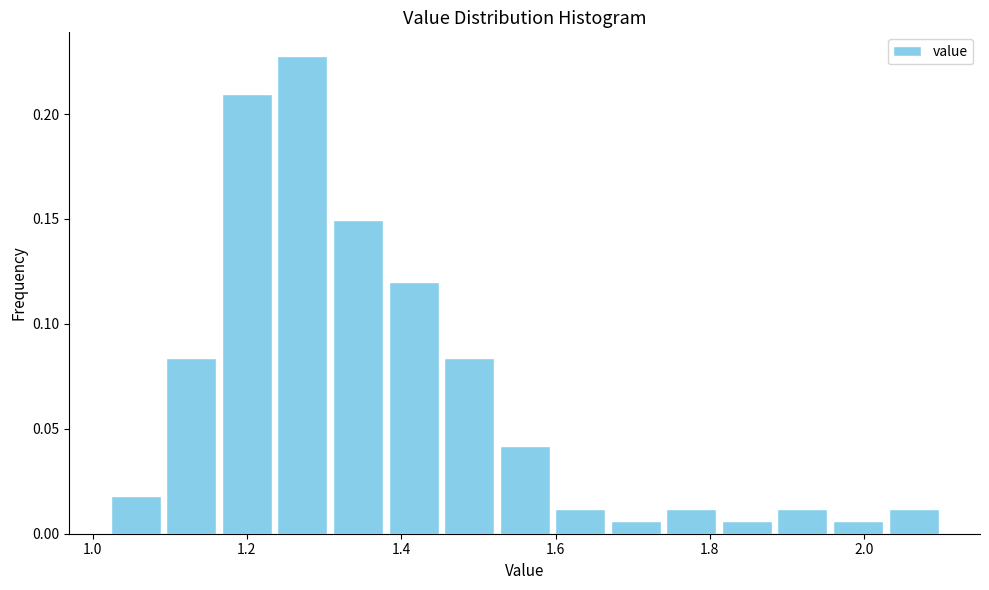

Read against the x-axis, roughly where is the centre of the tallest bar?

1.28